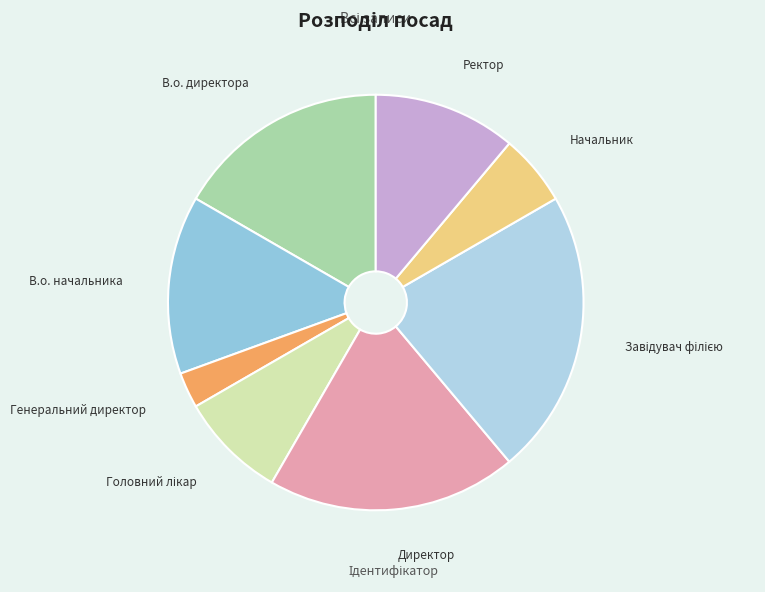

Count the number of slices in the pie.

8